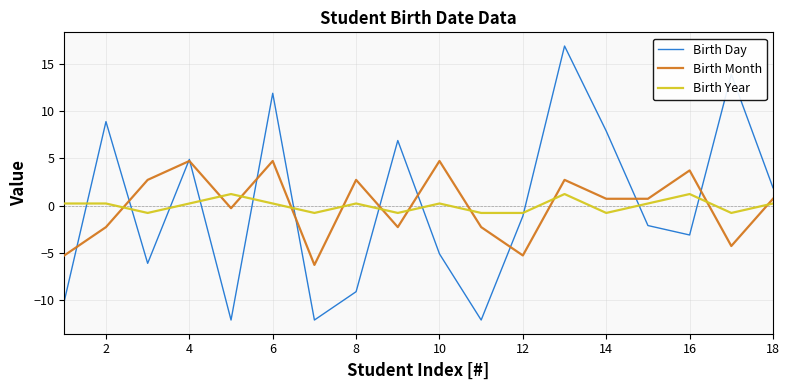

Which series has the largest range (max minus min)?

Birth Day